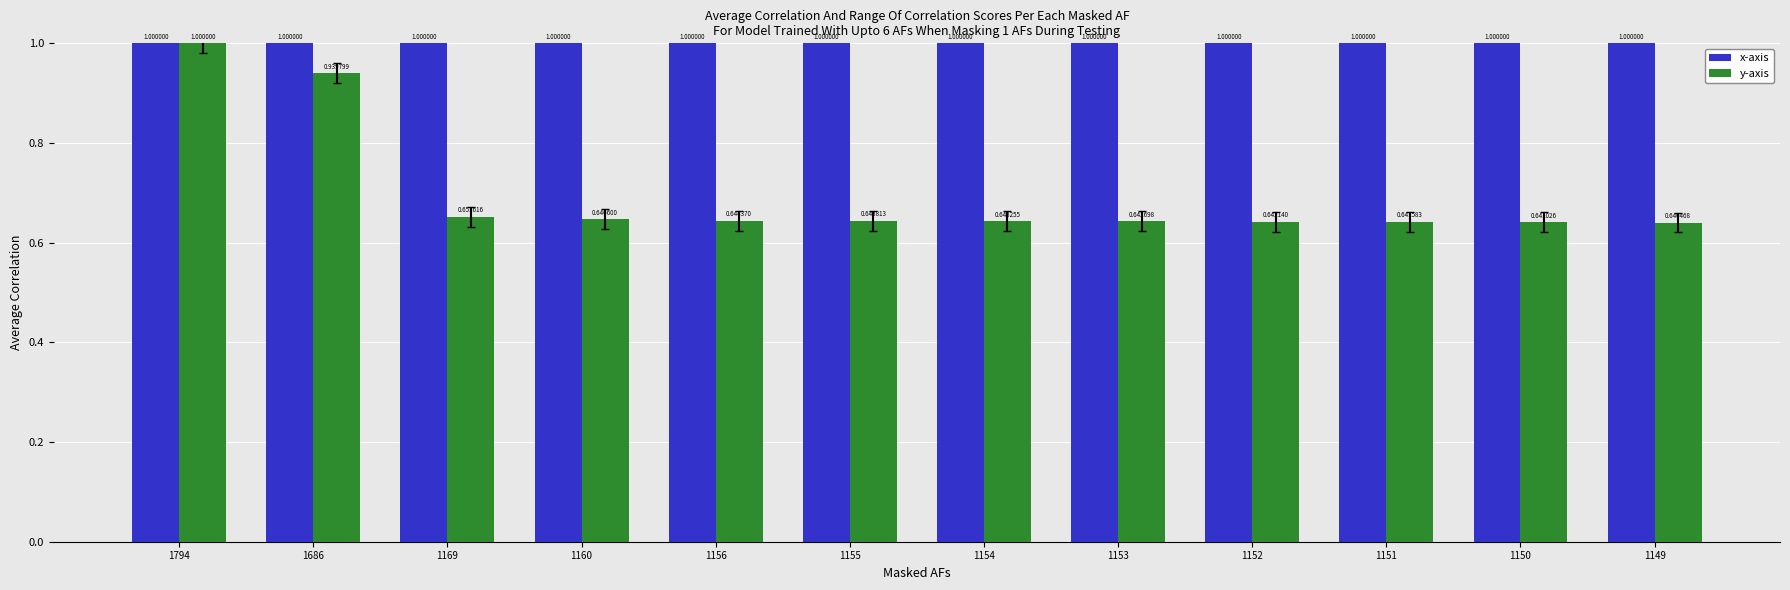

Which series changed the most between 1153 and 1150?

y-axis